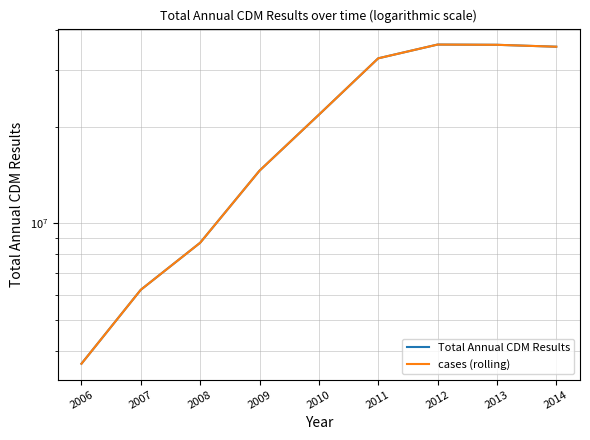

What is the value of the Total Annual CDM Results point at the 5th from the left?

21799853.1